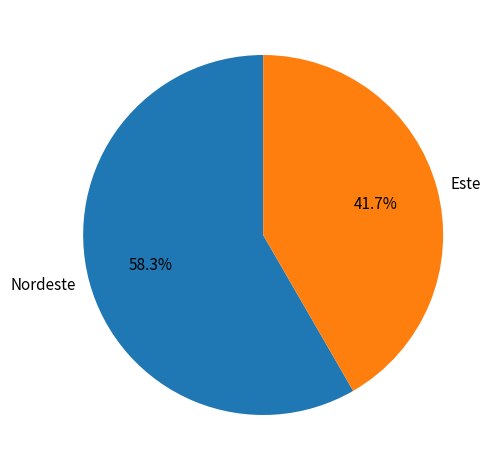

To the nearest percent, what is the combined percentage of Nordeste and Este?

100%